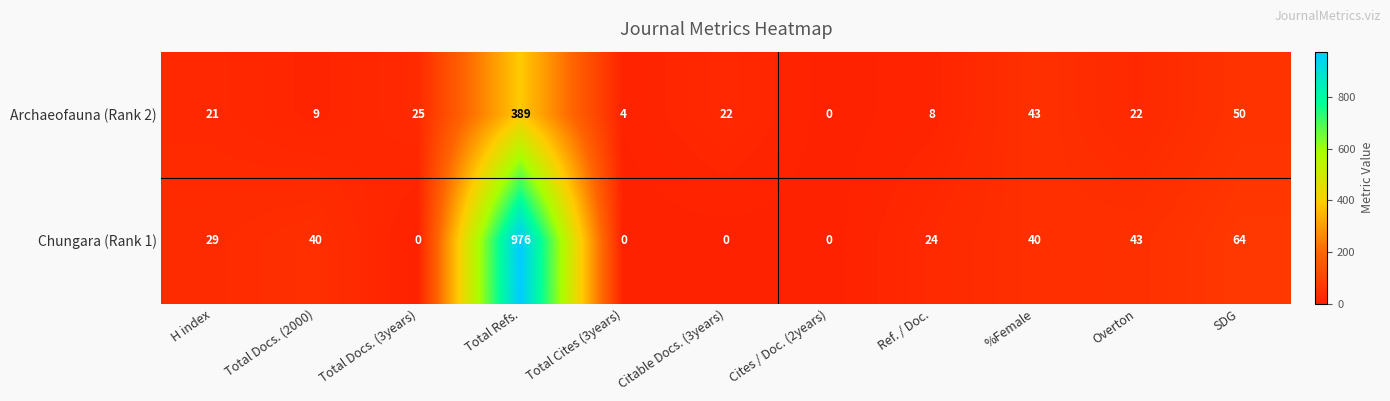

Between Total Cites (3years) and Cites / Doc. (2years), which series saw the biggest shift?

Archaeofauna (Rank 2)